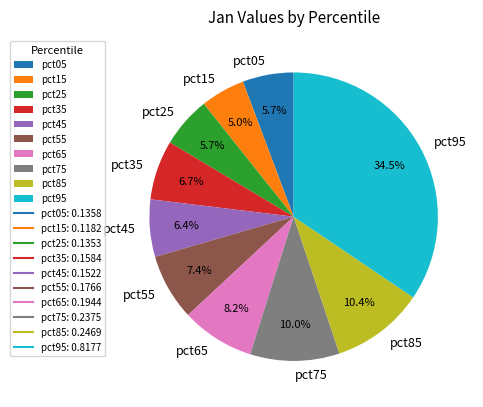

What is the largest slice in the pie chart?

pct95